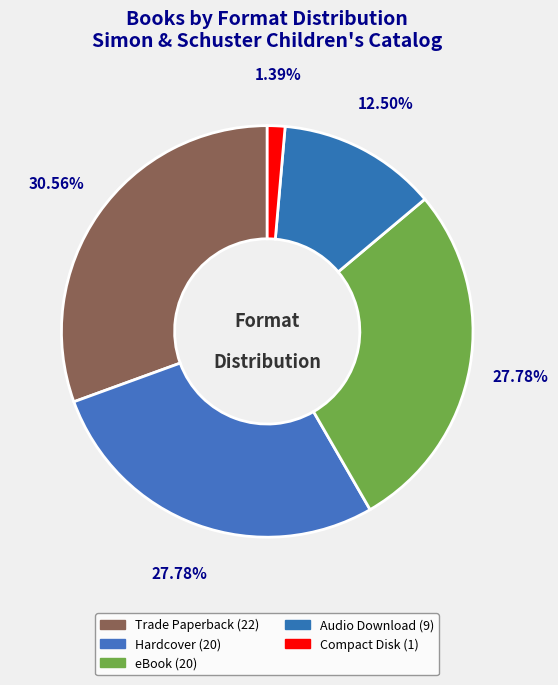

To the nearest percent, what is the difference between the Trade Paperback and Hardcover slice percentages?

3%